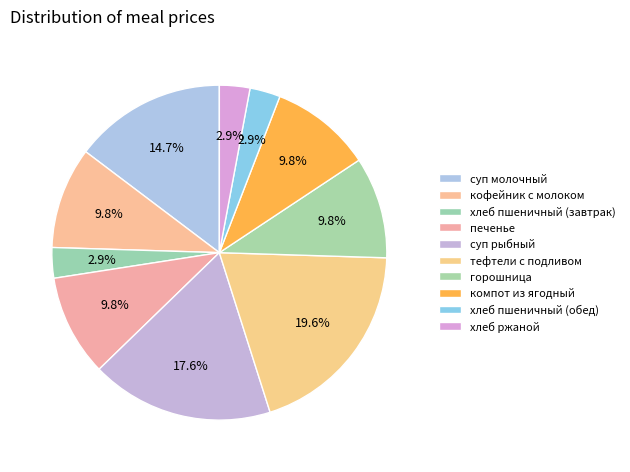

True or false: хлеб пшеничный (завтрак) accounts for 1% of the total.

False